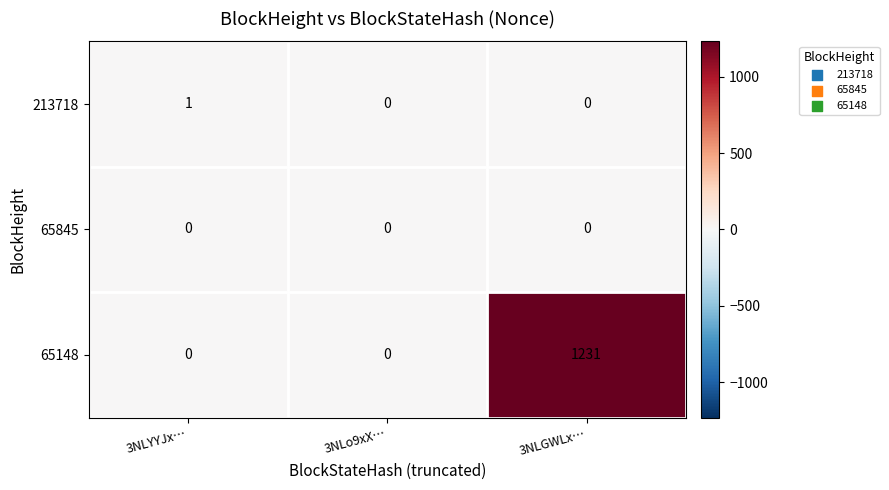

What is the highest value of the 65148 series?

1231